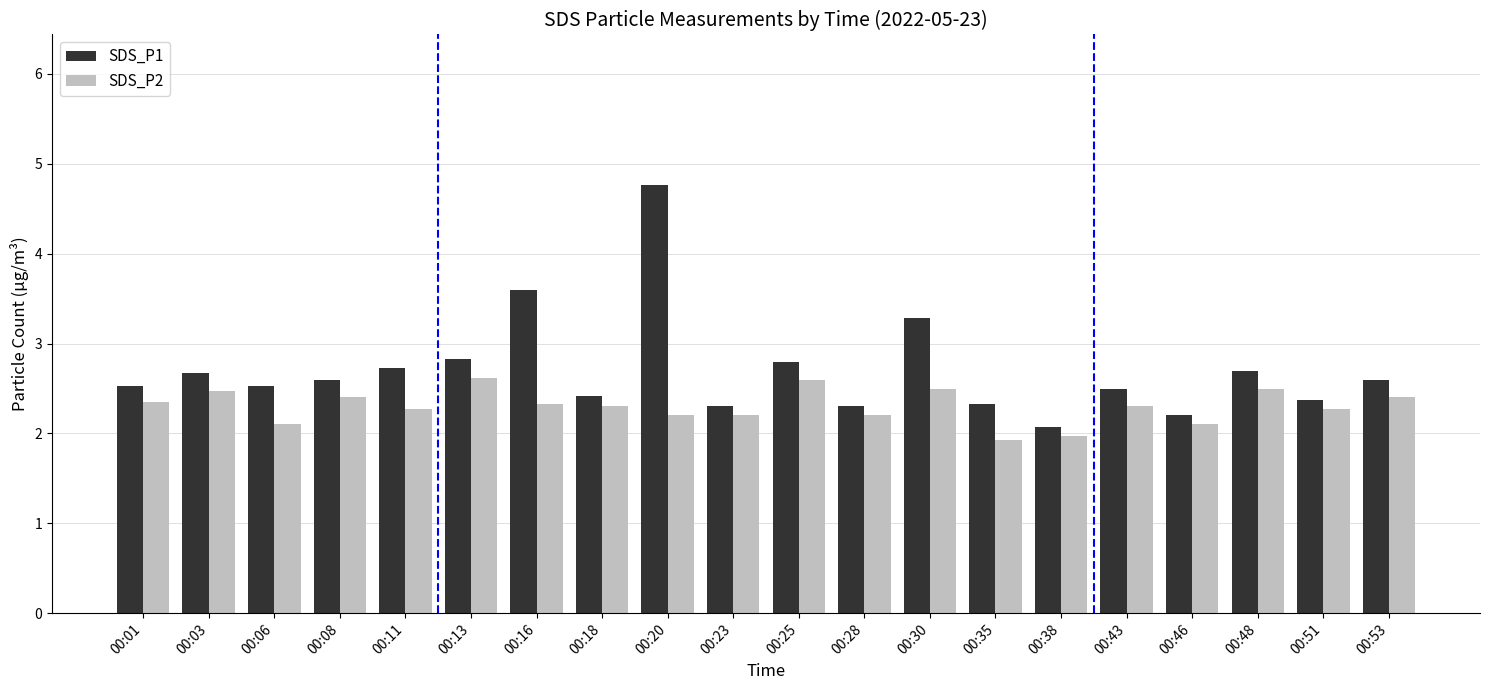

At how many categories does at least one series exceed 2?

20